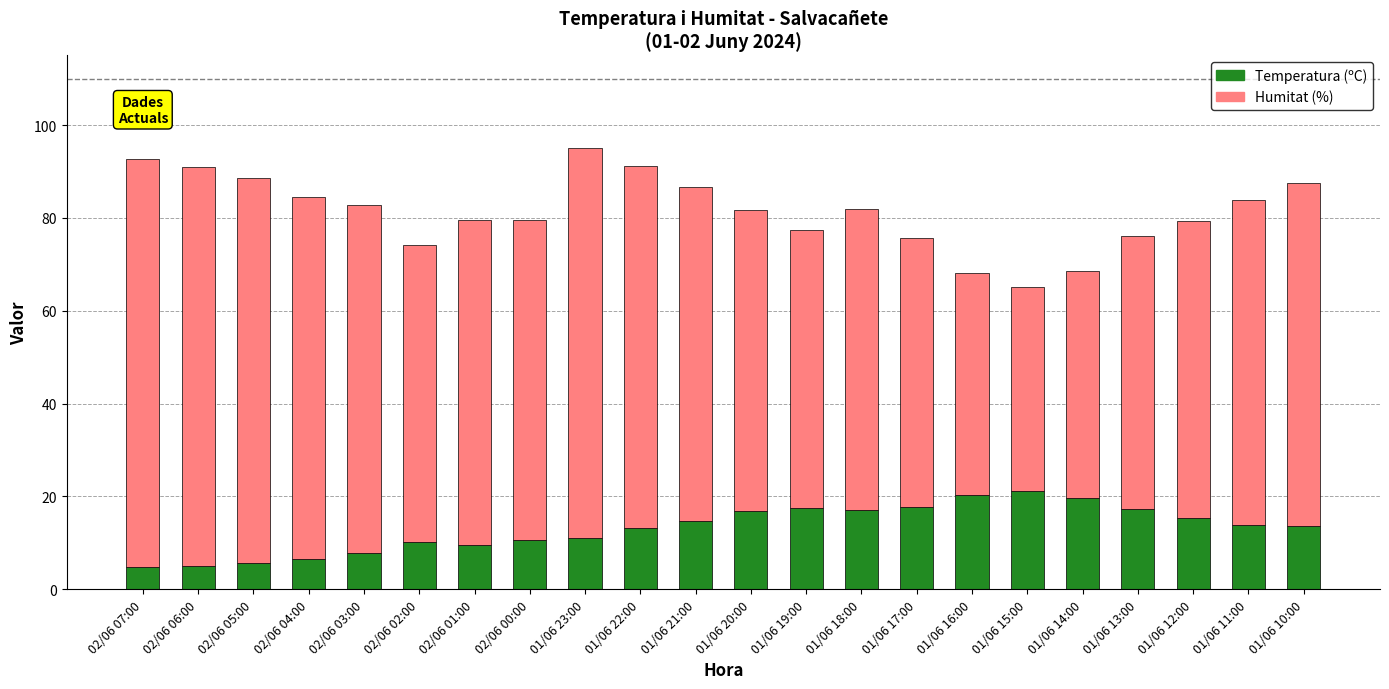

What is the average value of the Temperatura (ºC) series?

13.1